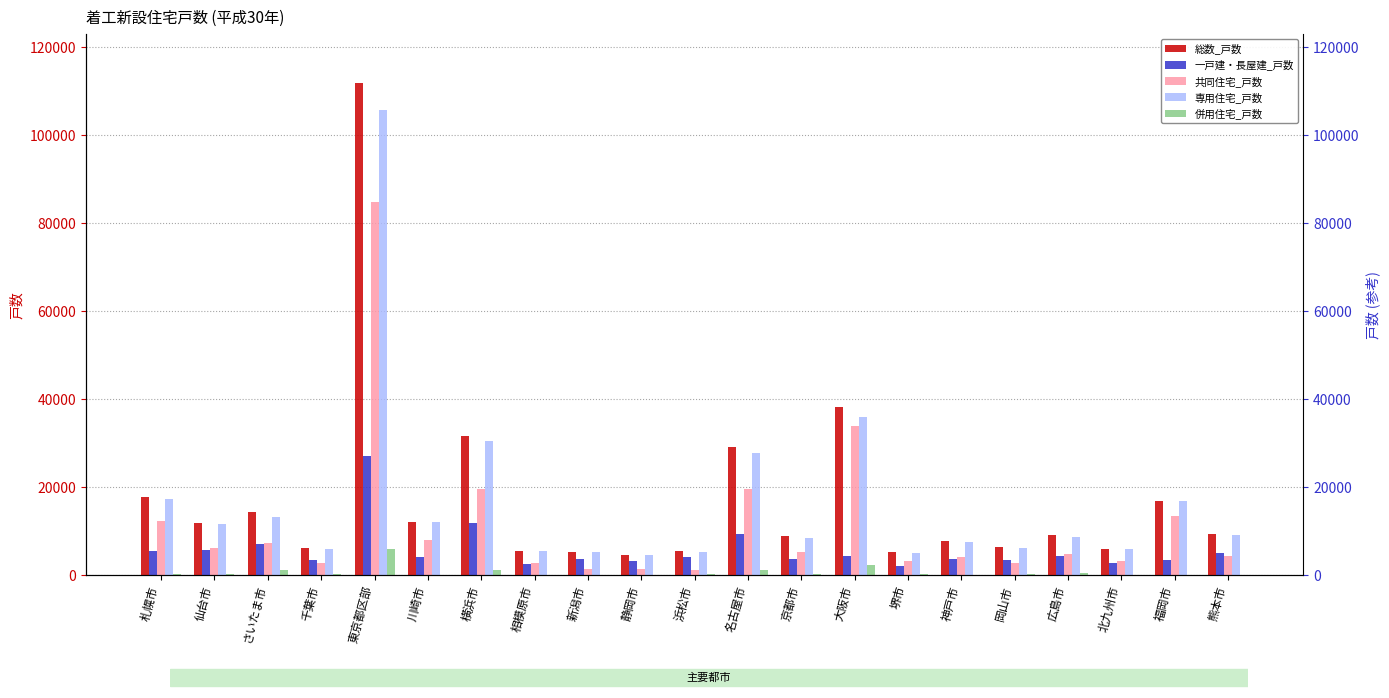

Between 千葉市 and 新潟市, which series saw the biggest shift?

共同住宅_戸数